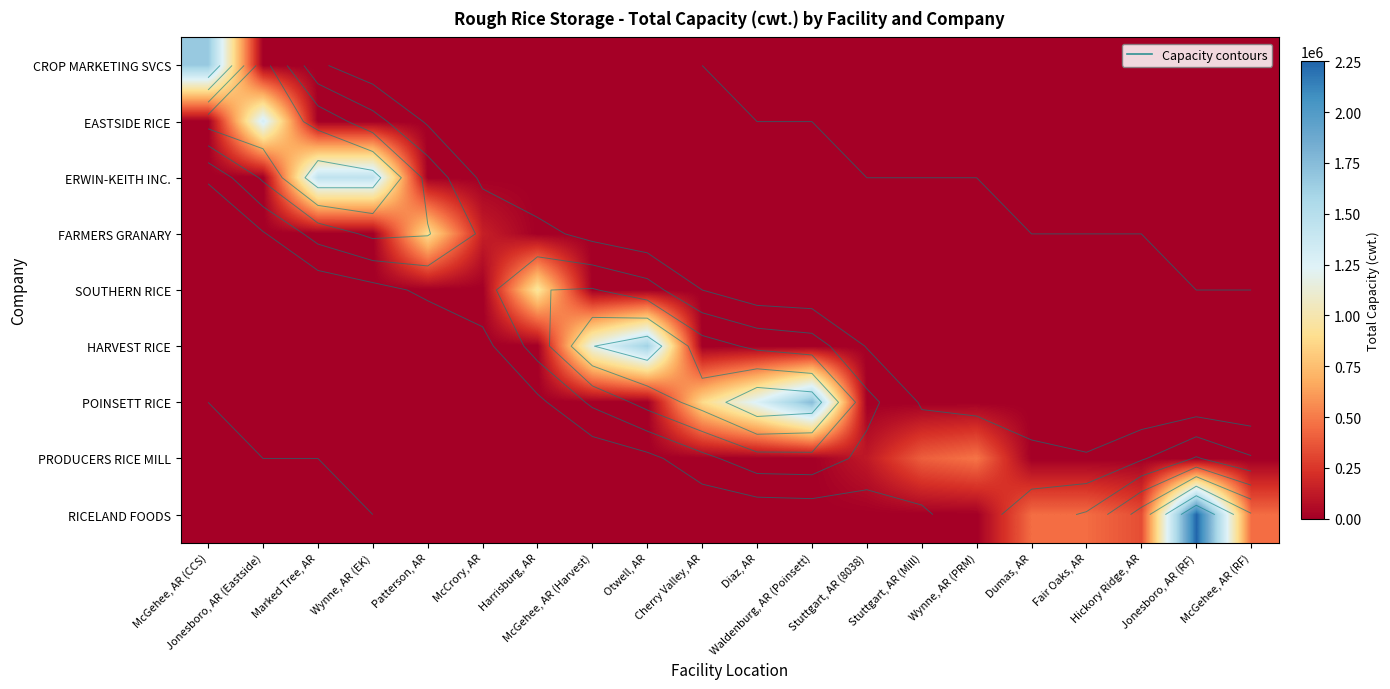

What is the sum of all PRODUCERS RICE MILL values?

1000000